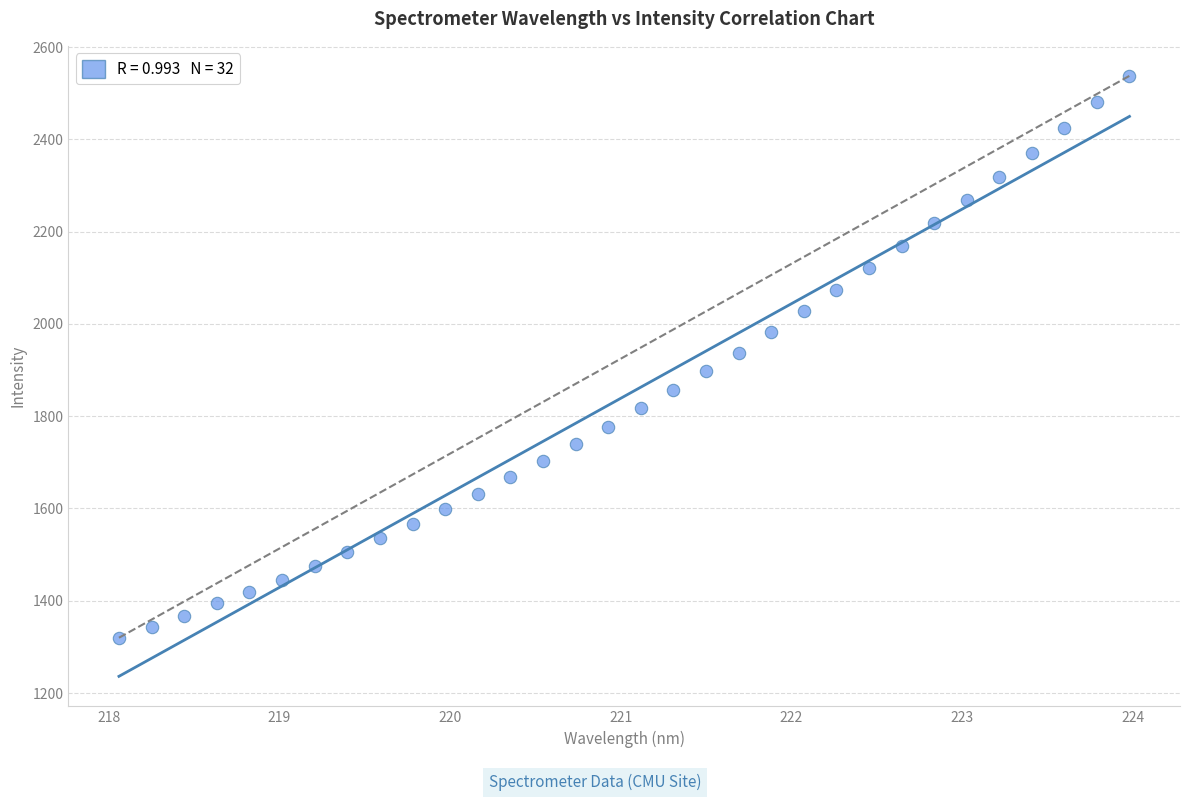

What is the range of Y values (max minus min)?

1217.6